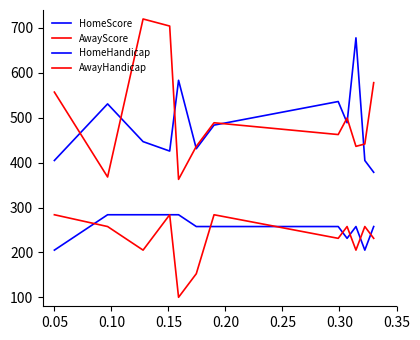

At how many categories does at least one series exceed 114?

12